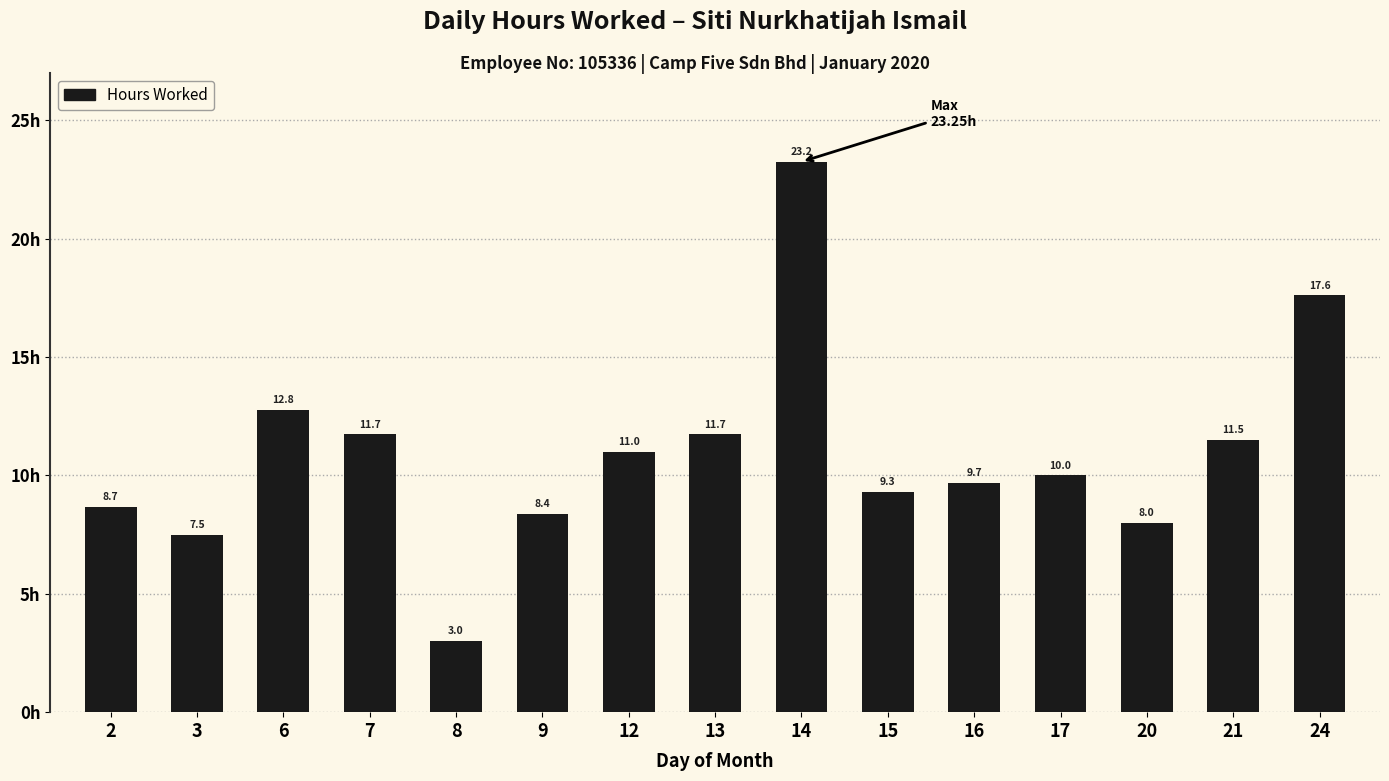

What value does the data have at 13?

11.7